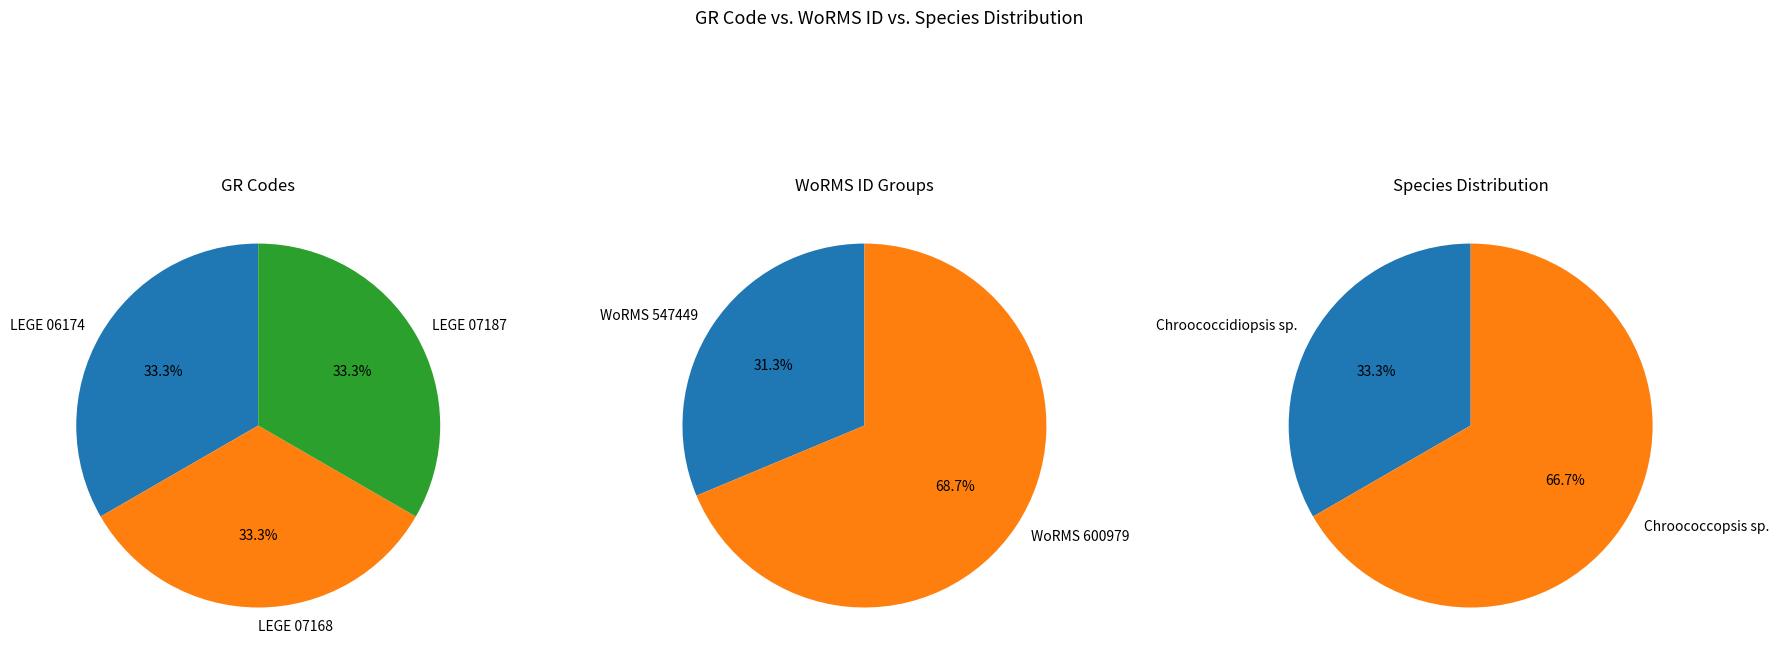

Is it true that LEGE 07168 is 41% of the pie?

False